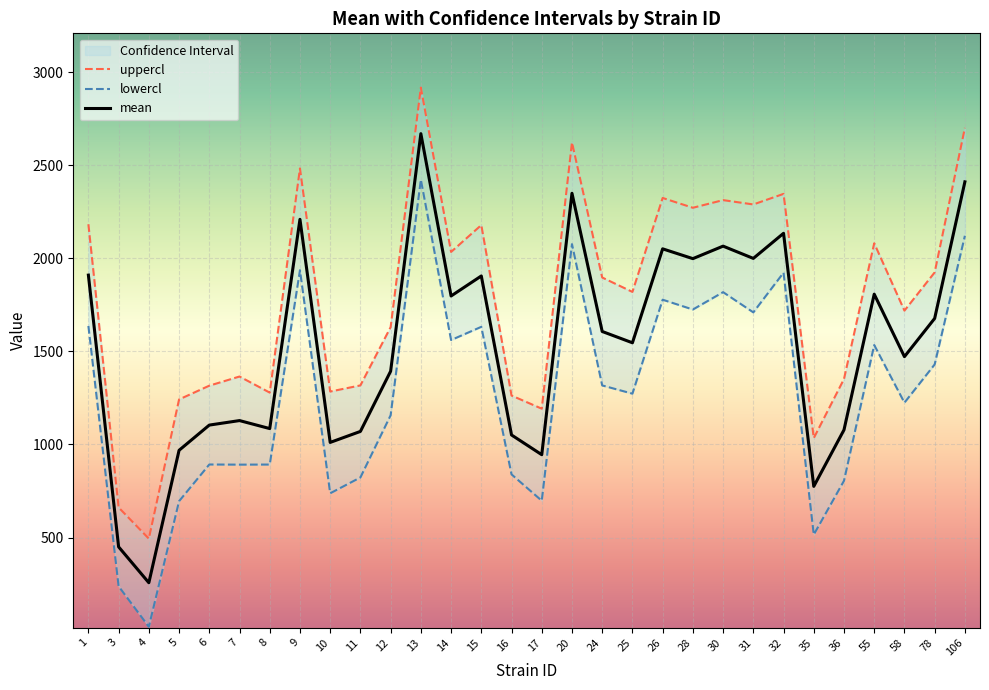

List the series in order of their overall mean, lowest first.

lowercl, mean, uppercl